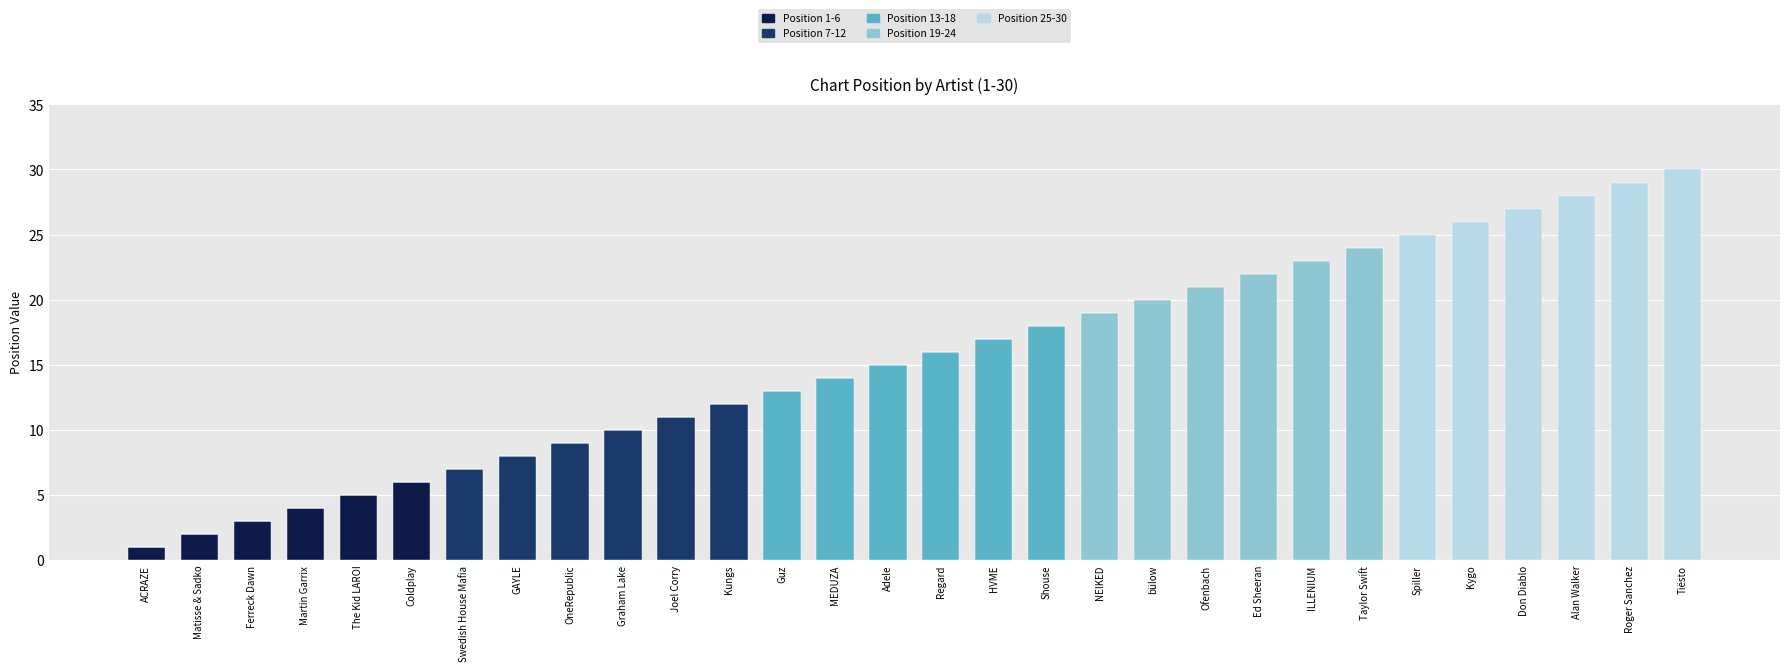

What is the total value across all series at OneRepublic?

9